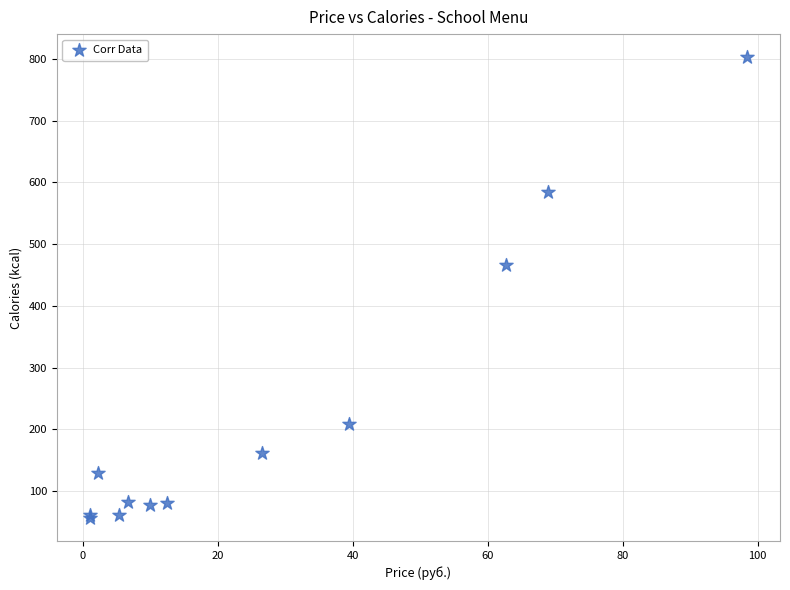

What Y value in the scatter plot is closest to 429?

466.7